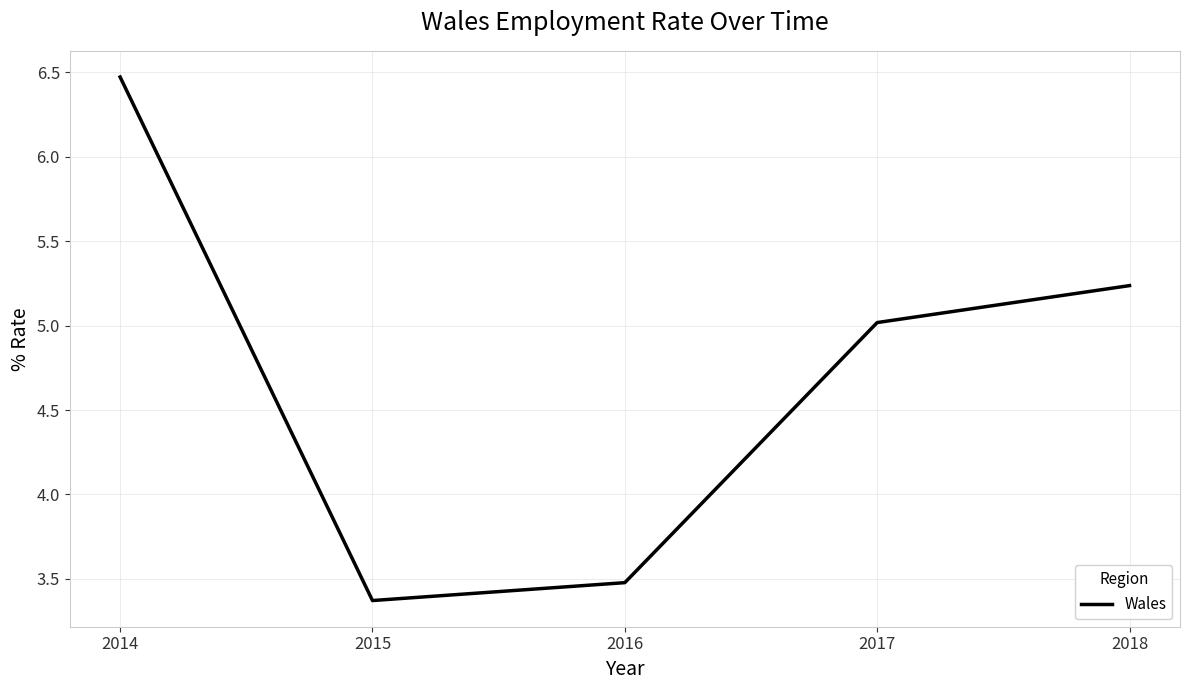

Rank the categories by value from highest to lowest.

2014, 2018, 2017, 2016, 2015